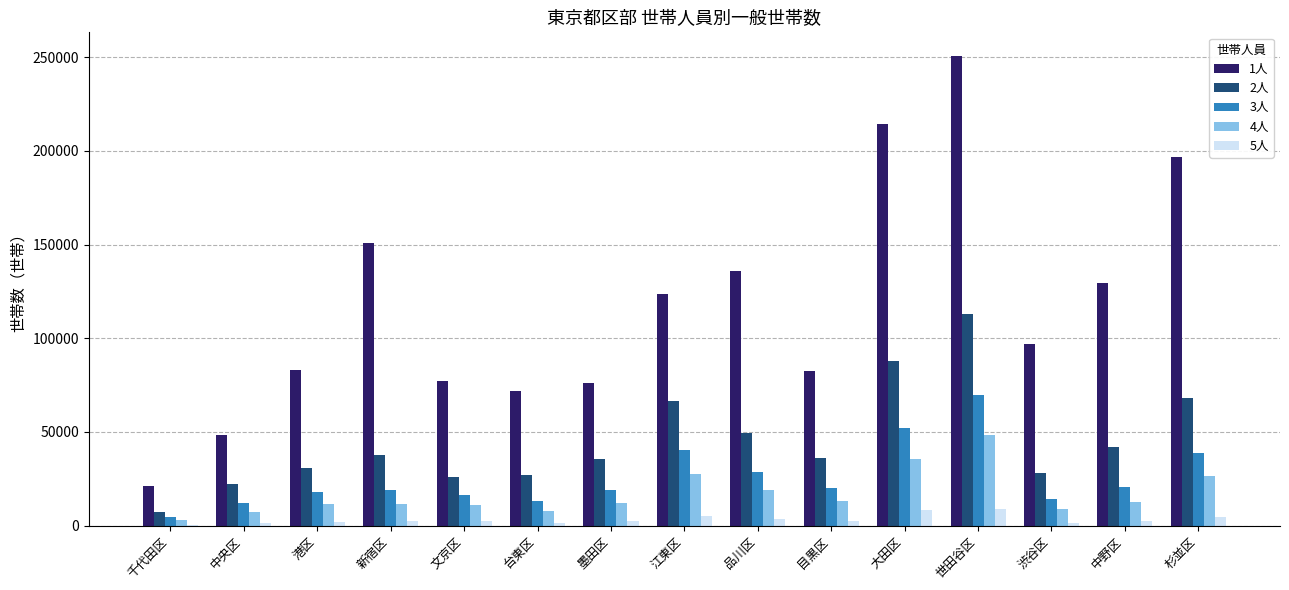

The 3人 series shows 8980 at 江東区. True or false?

False